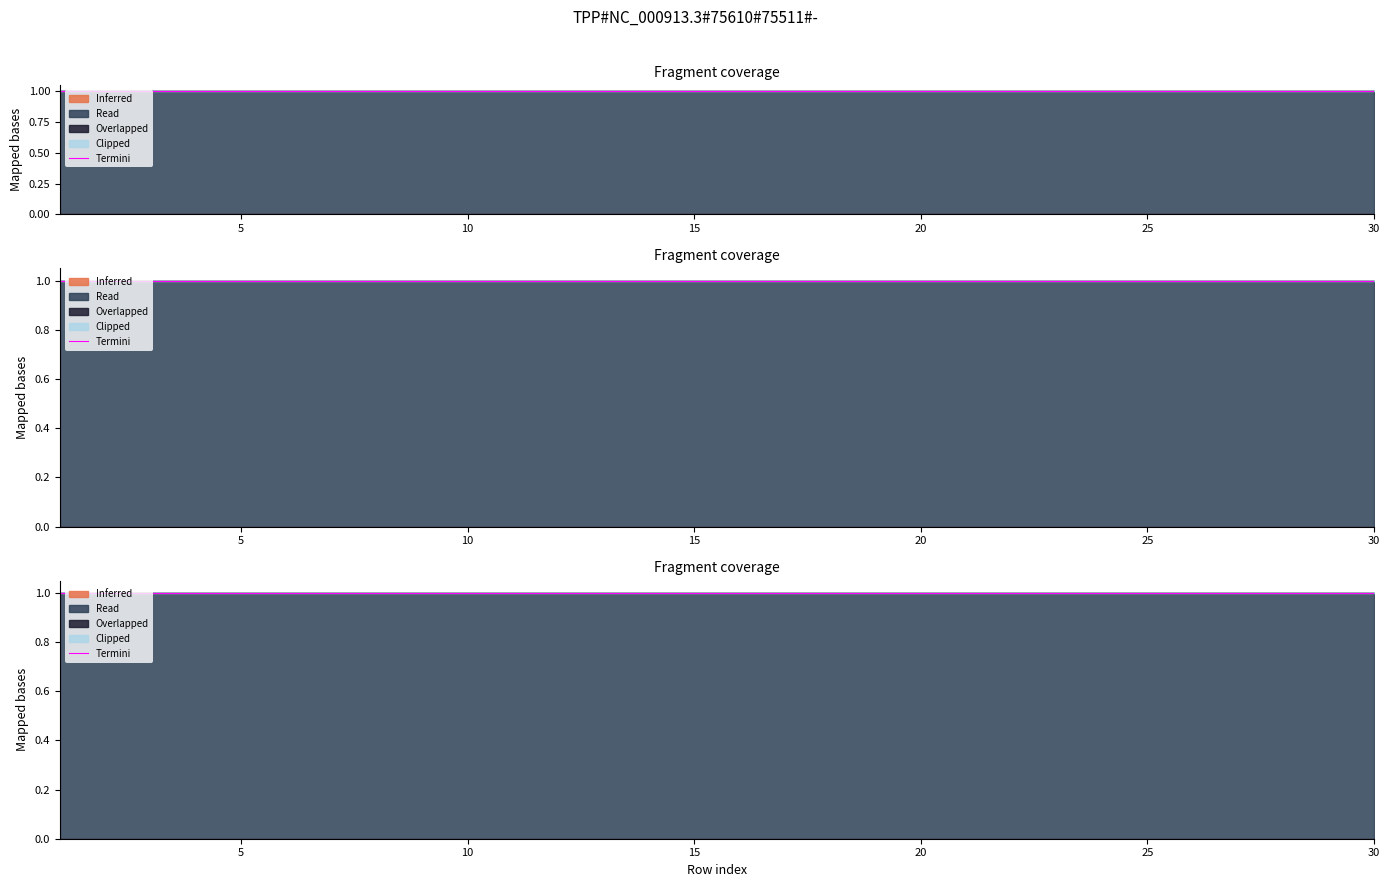

Reading right to left, extract all data points from this chart.

Inferred: 0	0	0	0	0	0	0	0	0	0	0	0	0	0	0	0	0	0	0	0	0	0	0	0	0	0	0	0	0	0
Read: 1	1	1	1	1	1	1	1	1	1	1	1	1	1	1	1	1	1	1	1	1	1	1	1	1	1	1	1	1	1
Overlapped: 0	0	0	0	0	0	0	0	0	0	0	0	0	0	0	0	0	0	0	0	0	0	0	0	0	0	0	0	0	0
Clipped: 0	0	0	0	0	0	0	0	0	0	0	0	0	0	0	0	0	0	0	0	0	0	0	0	0	0	0	0	0	0